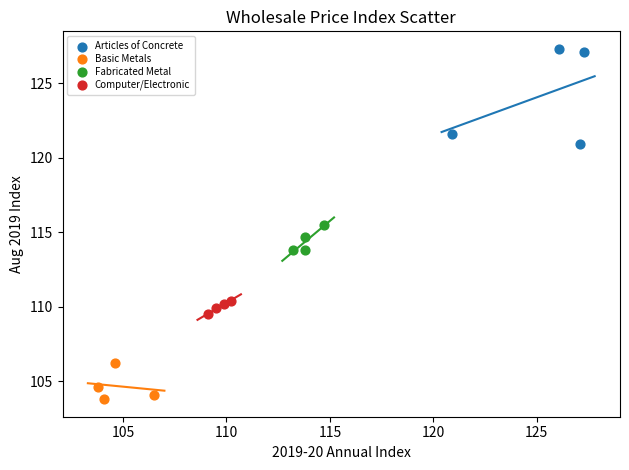

Which series reaches the minimum Y coordinate?

Basic Metals